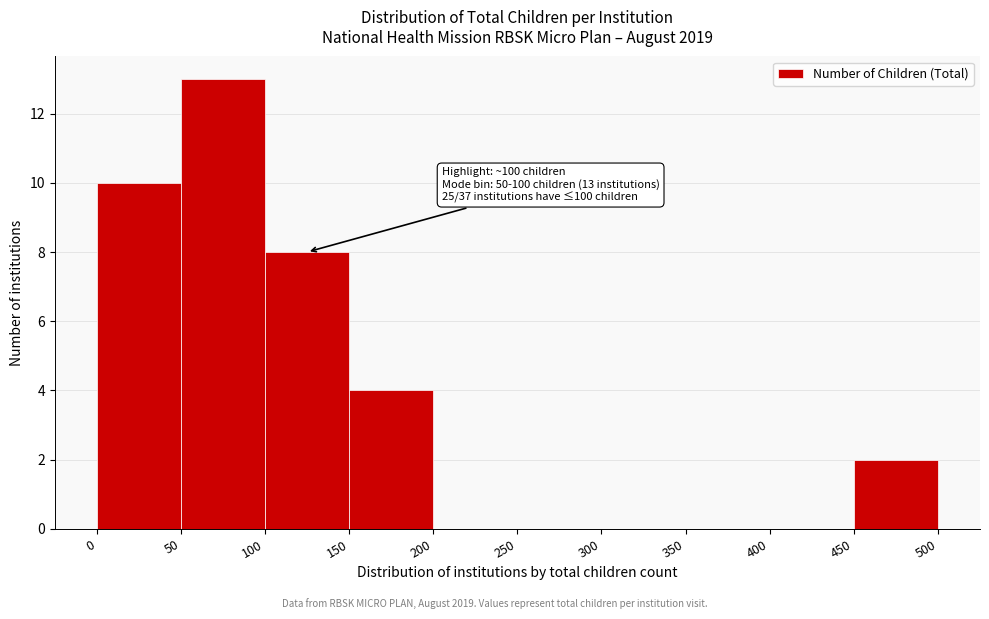

Over which range of the x-axis is the bar tallest?

50 to 100